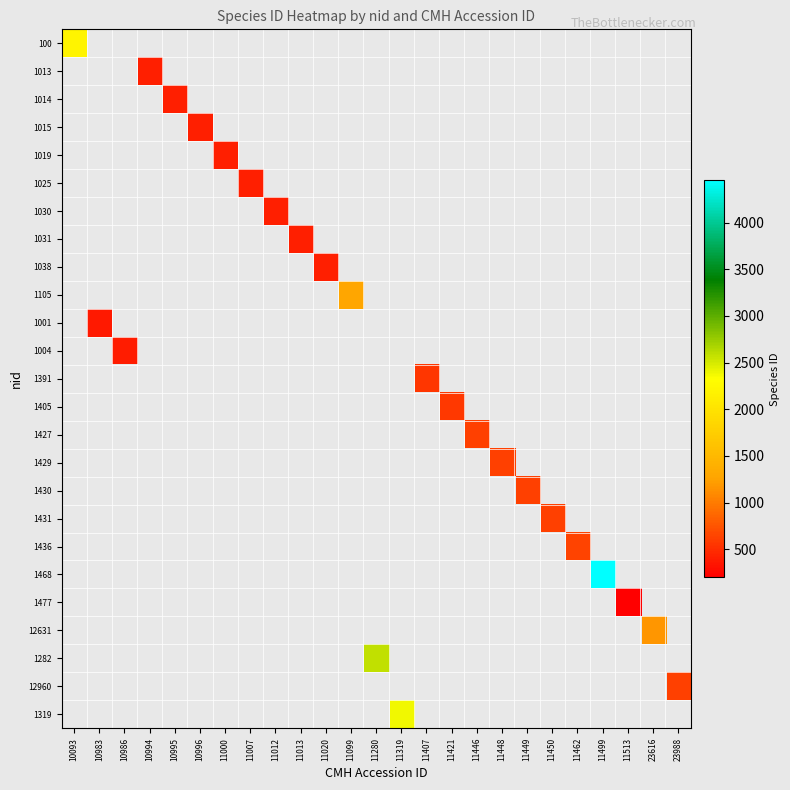

Which label corresponds to the largest value in the chart?

11499